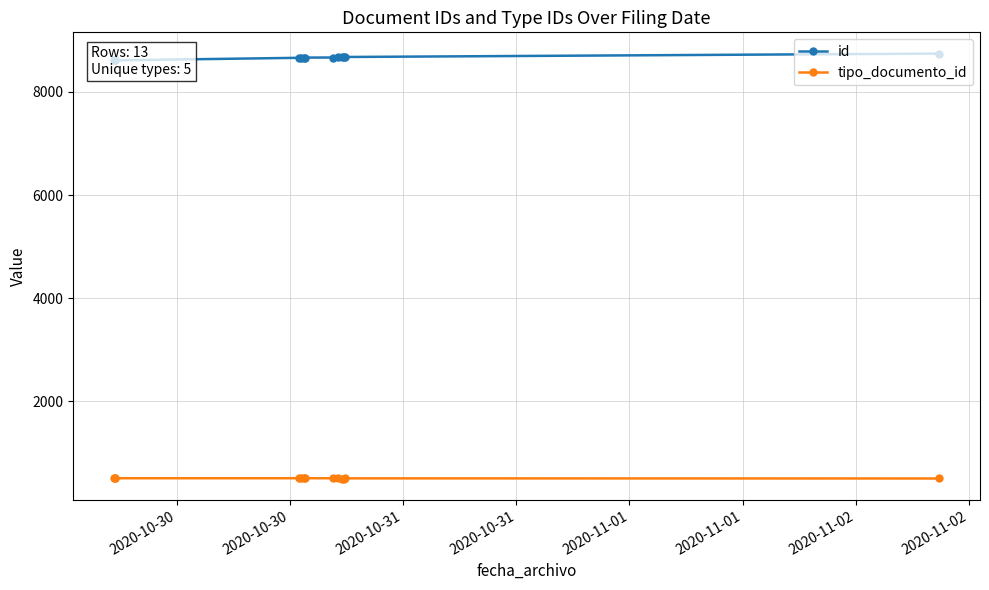

True or false: id and tipo_documento_id intersect in this chart.

False